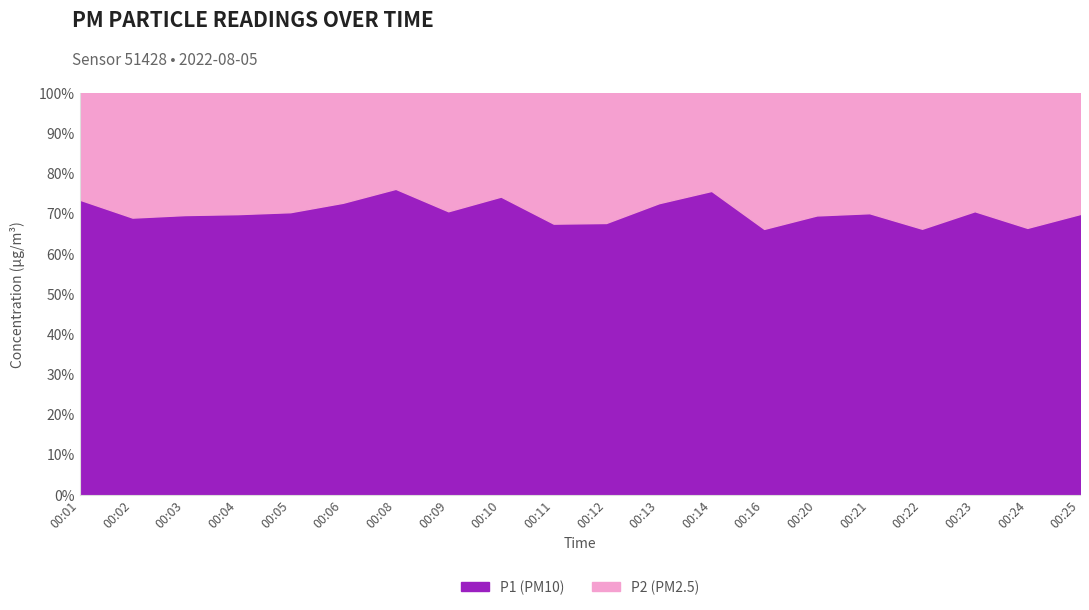

True or false: P1 and P2 cross at least once.

False